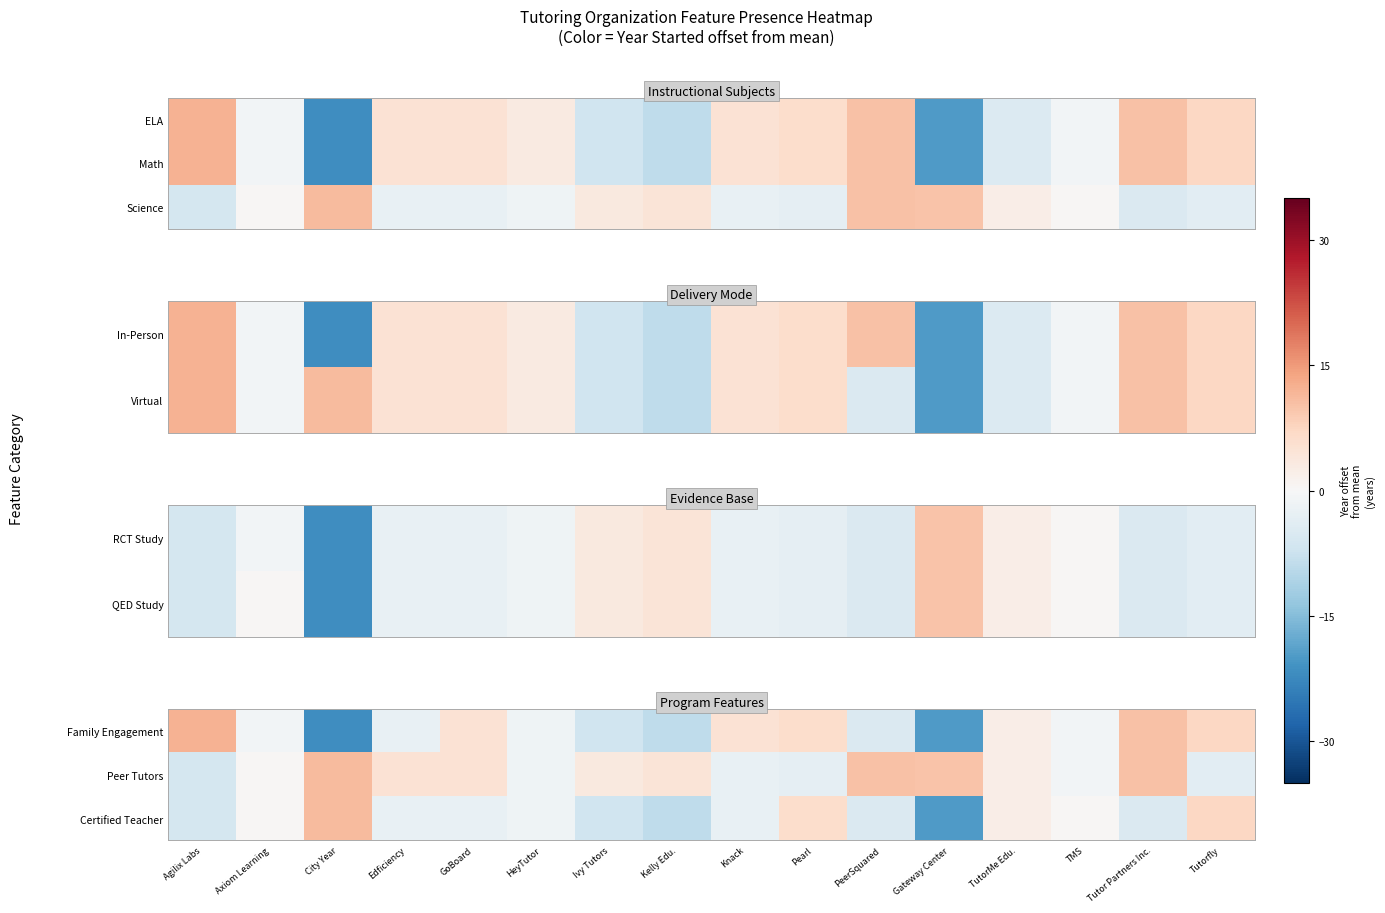

What is the smallest value displayed?

-21.9